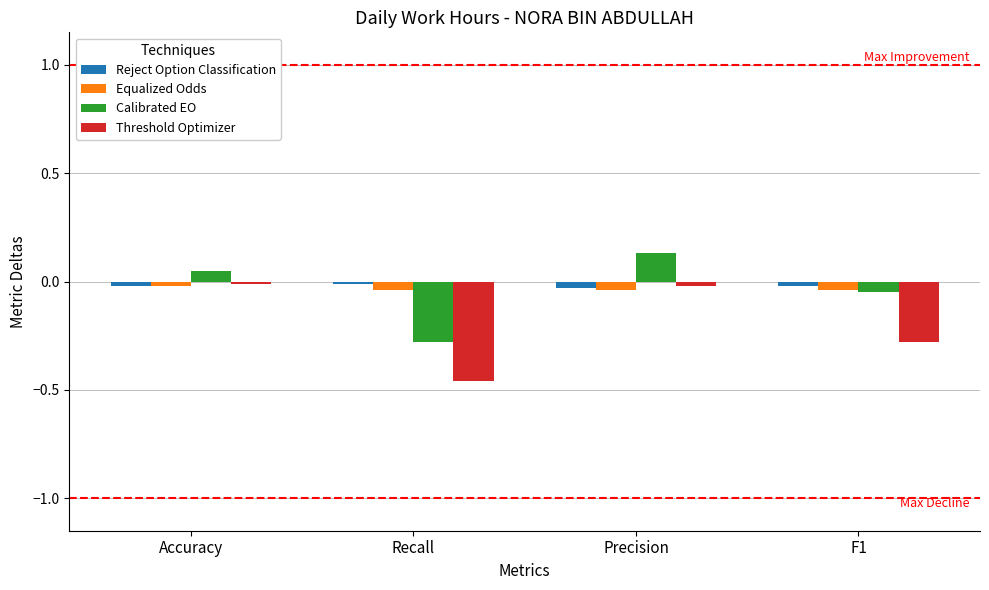

How many bars are there in each group?

4